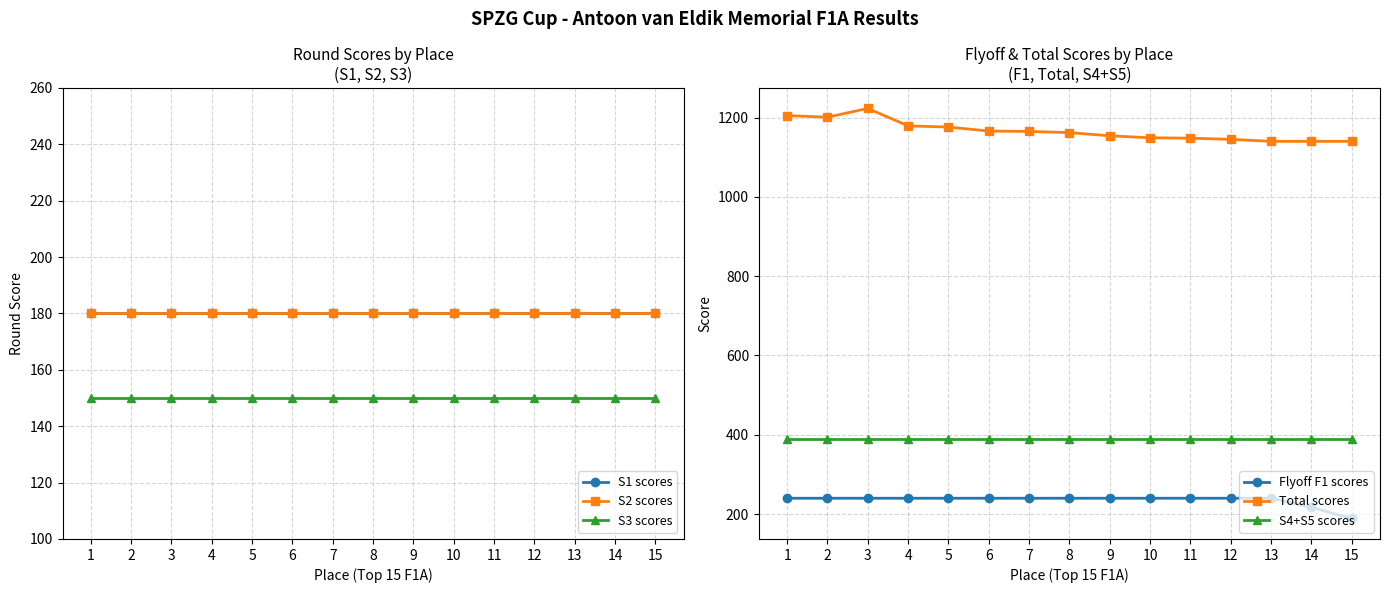

Rank the series by their maximum value, from highest to lowest.

Total scores, S4+S5 scores, Flyoff F1 scores, S1 scores, S2 scores, S3 scores